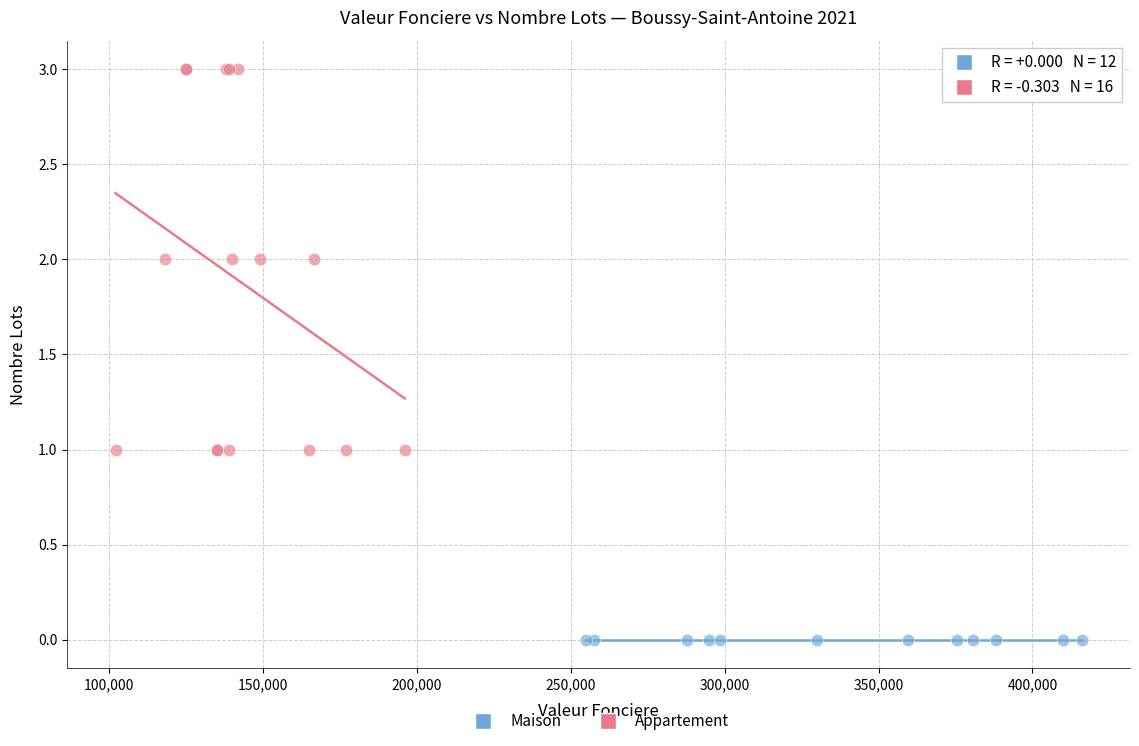

Which series contains the lowest Y value?

Maison